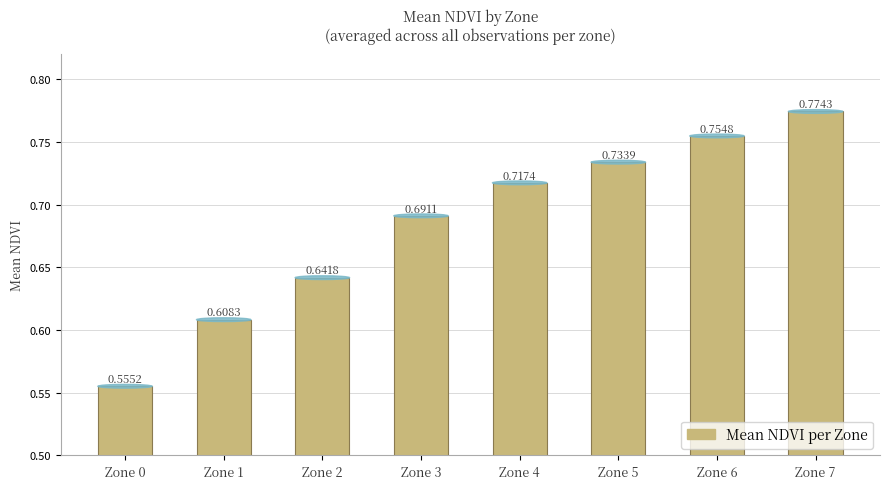

At which label is the value closest to 0?

Zone 0